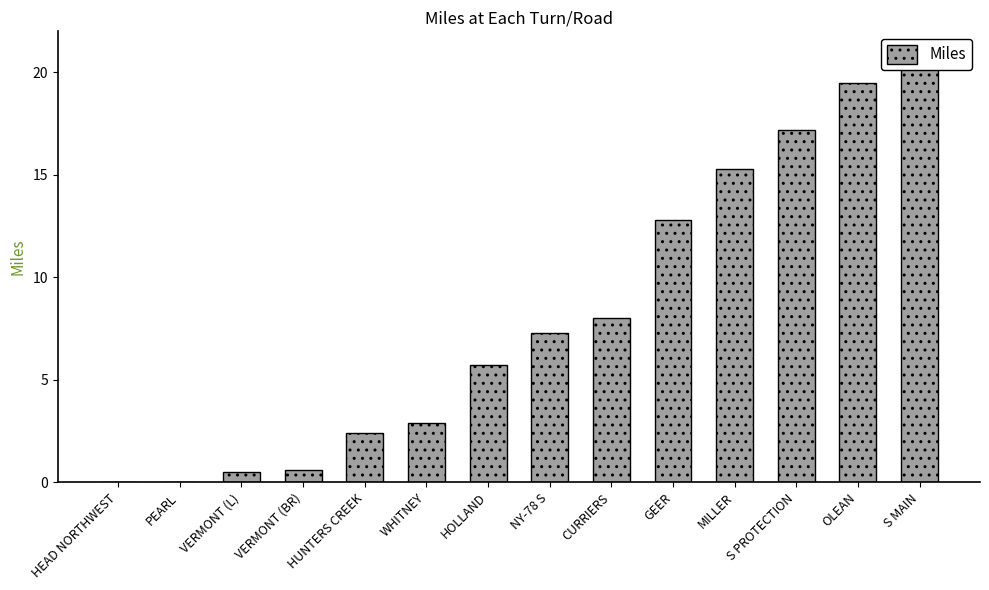

Rank the categories by value from highest to lowest.

S MAIN, OLEAN, S PROTECTION, MILLER, GEER, CURRIERS, NY-78 S, HOLLAND, WHITNEY, HUNTERS CREEK, VERMONT (BR), VERMONT (L), HEAD NORTHWEST, PEARL